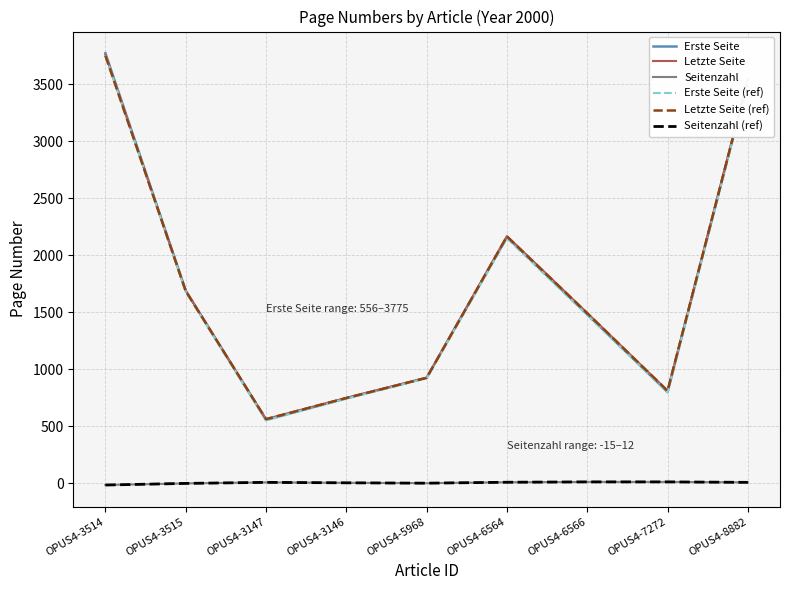

Is it true that Letzte Seite equals 1495.0 at OPUS4-6566?

True